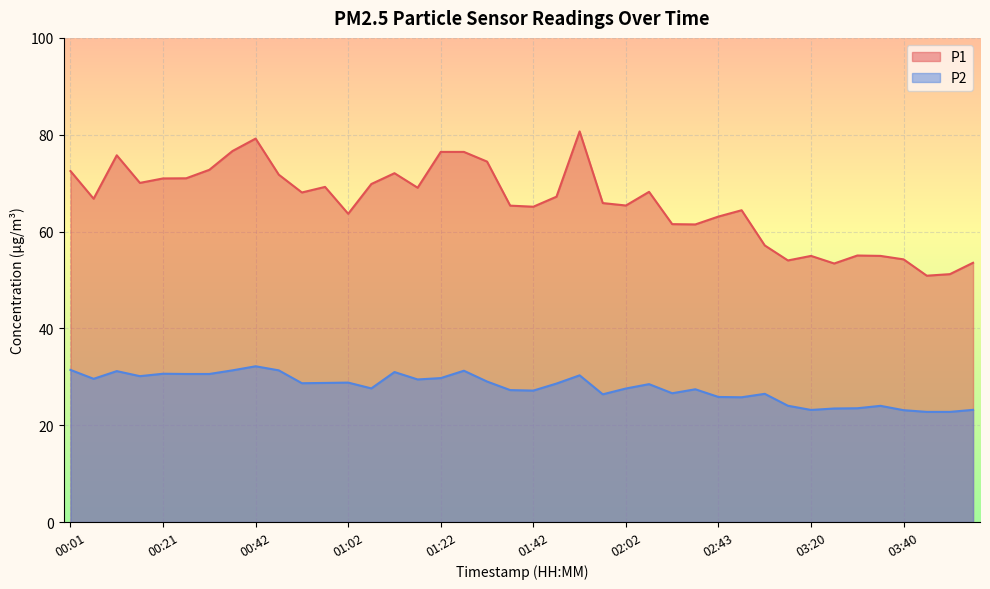

True or false: P1 has a value of 97.2 at 03:40.

False